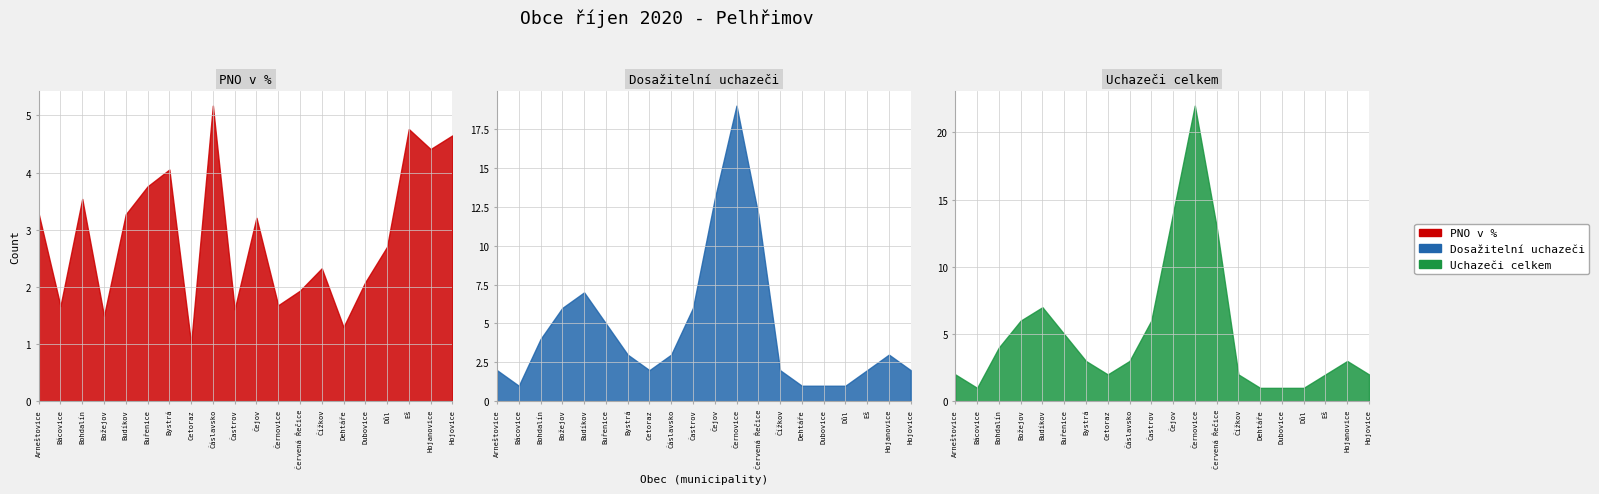

What is the spread (max minus min) of values at Božejov?

4.5